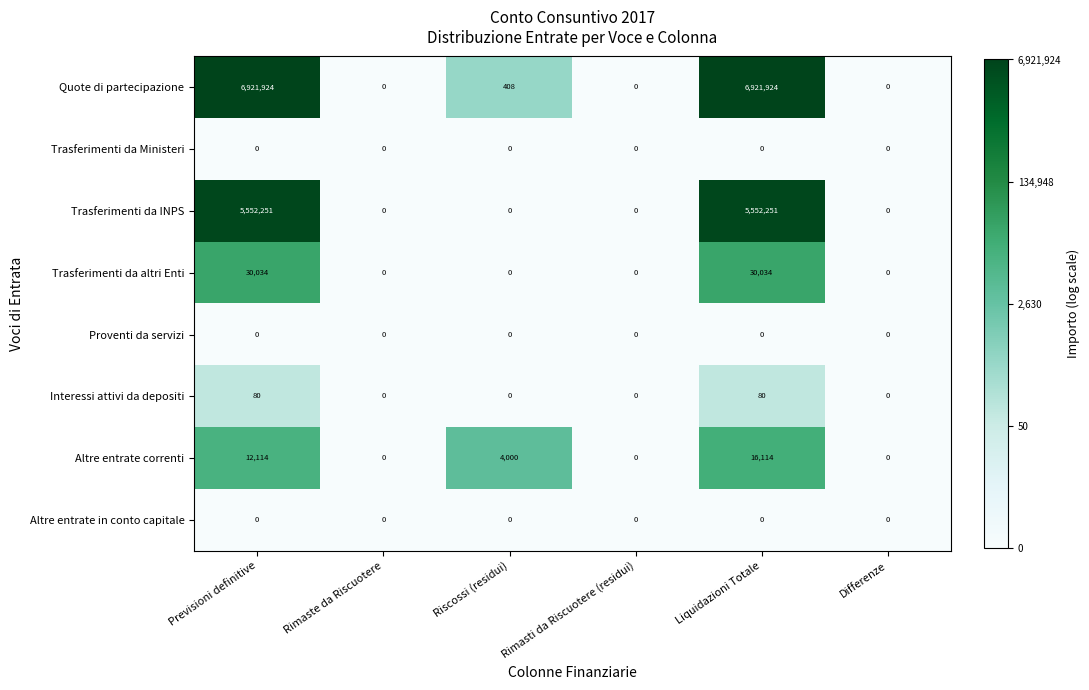

What is the spread (max minus min) of values at Liquidazioni Totale?

6921924